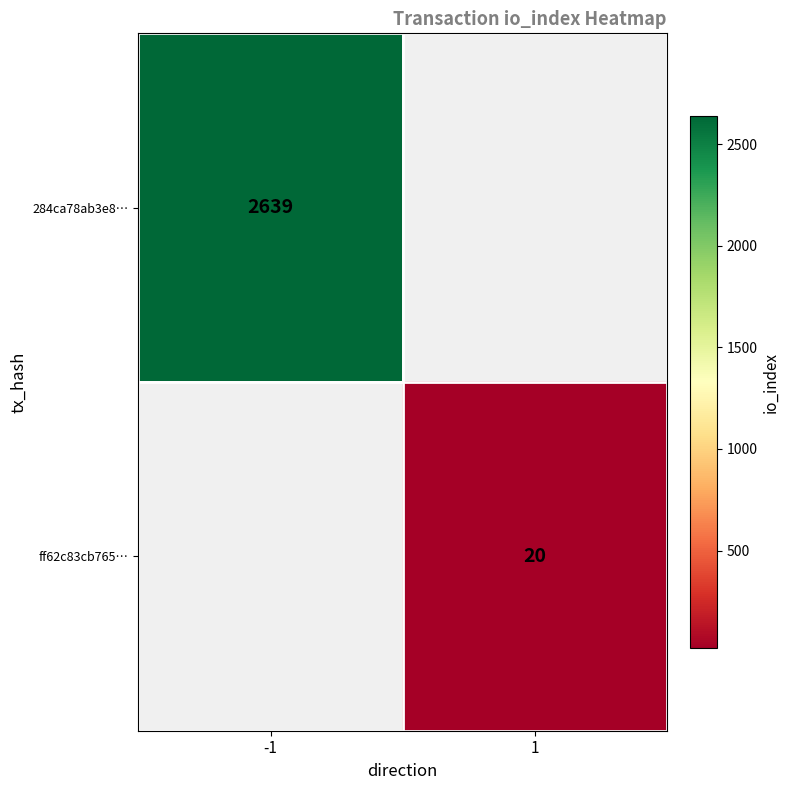

The value of ff62c83cb765… at 1 is 8. True or false?

False